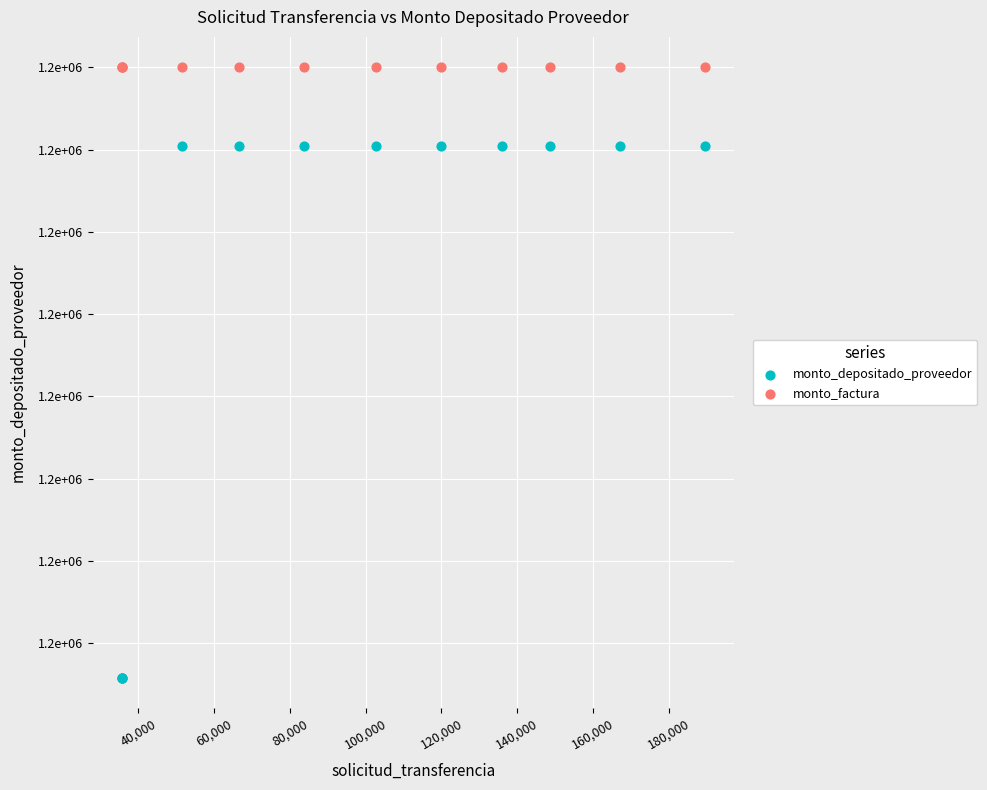

What are all the series names shown in the legend?

monto_depositado_proveedor, monto_factura